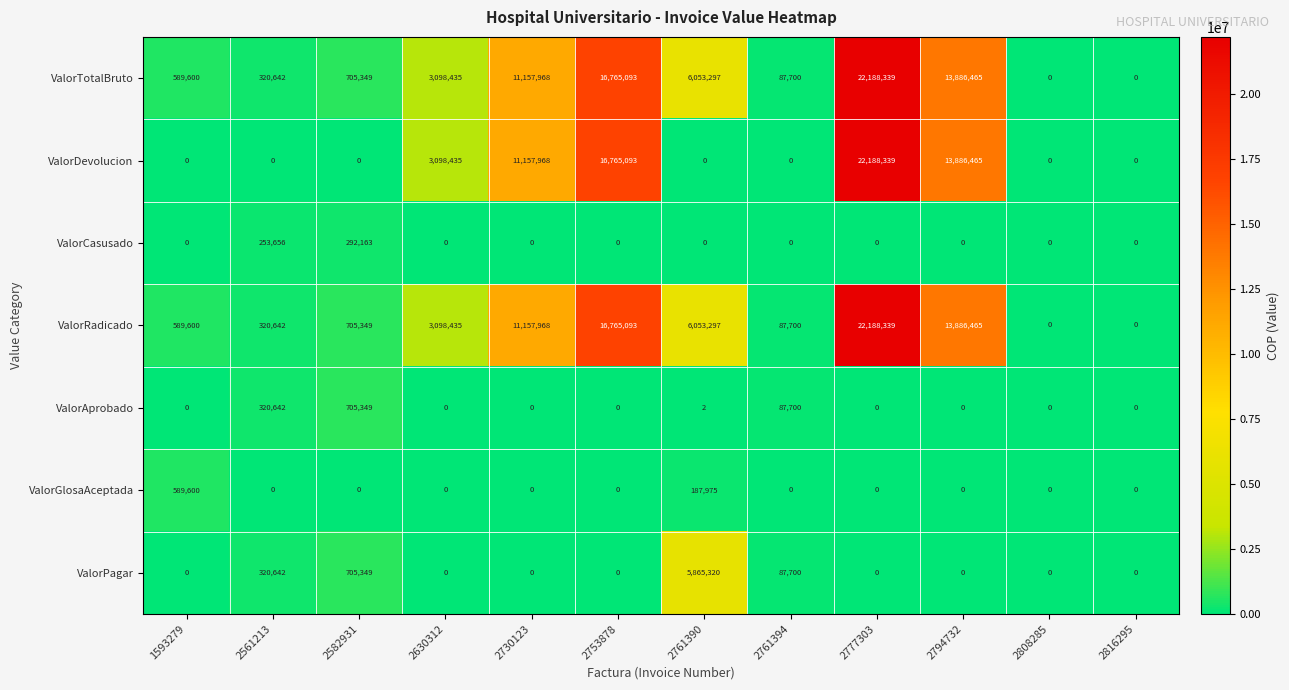

What is the approximate value of ValorTotalBruto at 1593279?

589600